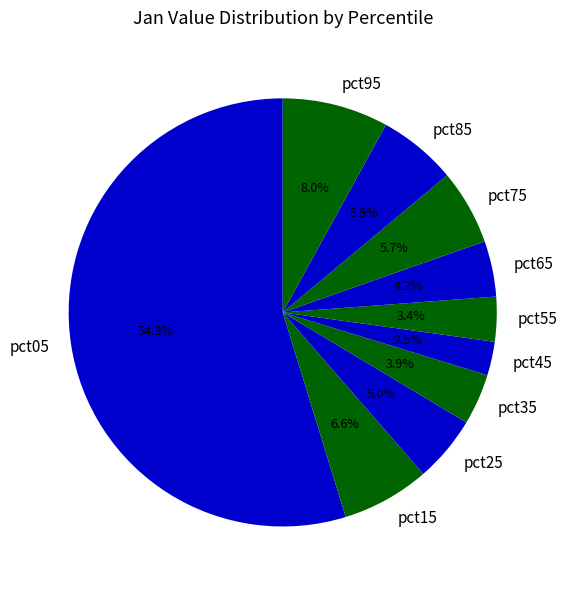

Does pct05 represent more than half of the total?

Yes